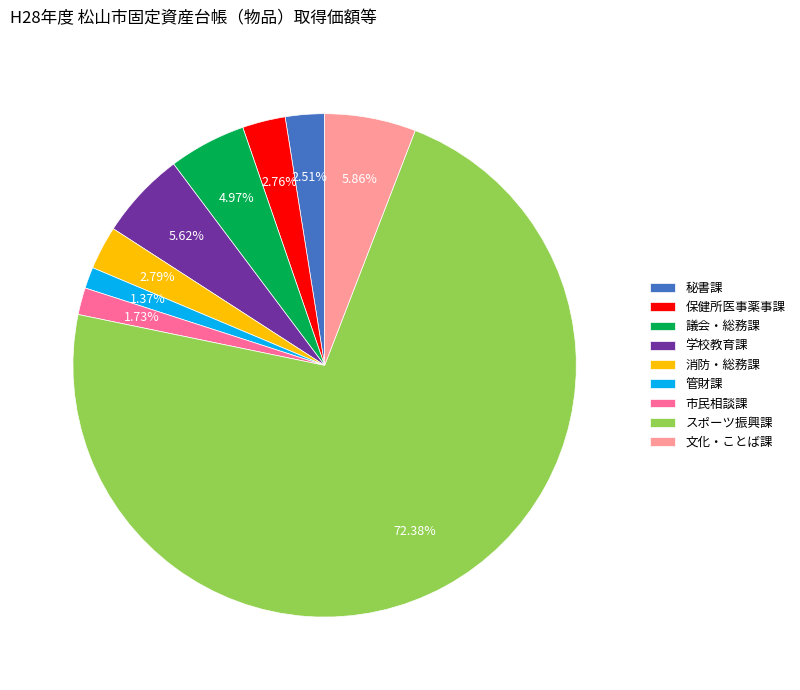

How much of the chart is everything except 秘書課?

97.5%